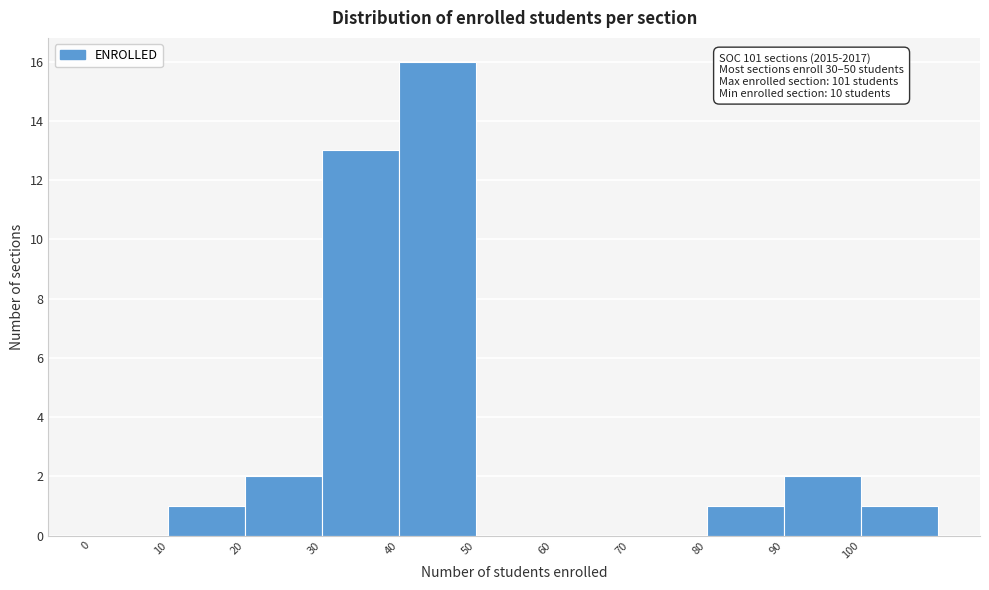

Over which range of the x-axis is the bar tallest?

40 to 50